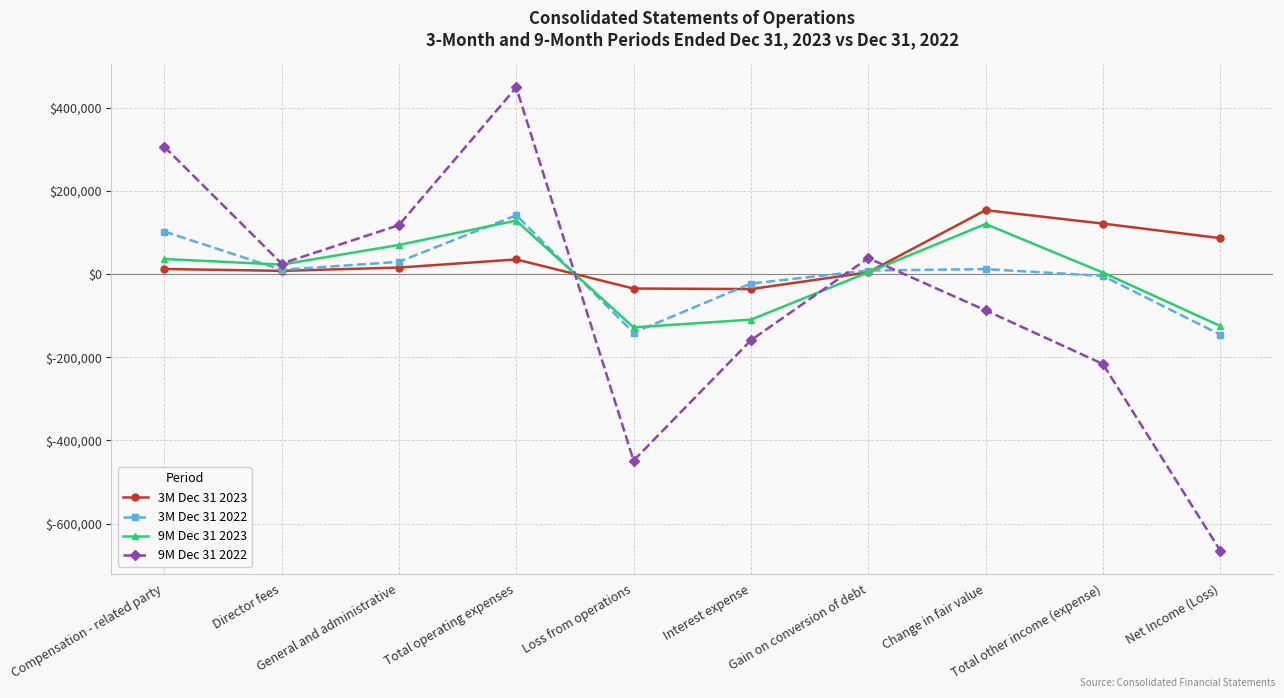

How many data points in 3M Dec 31 2023 are less than 15427?

5